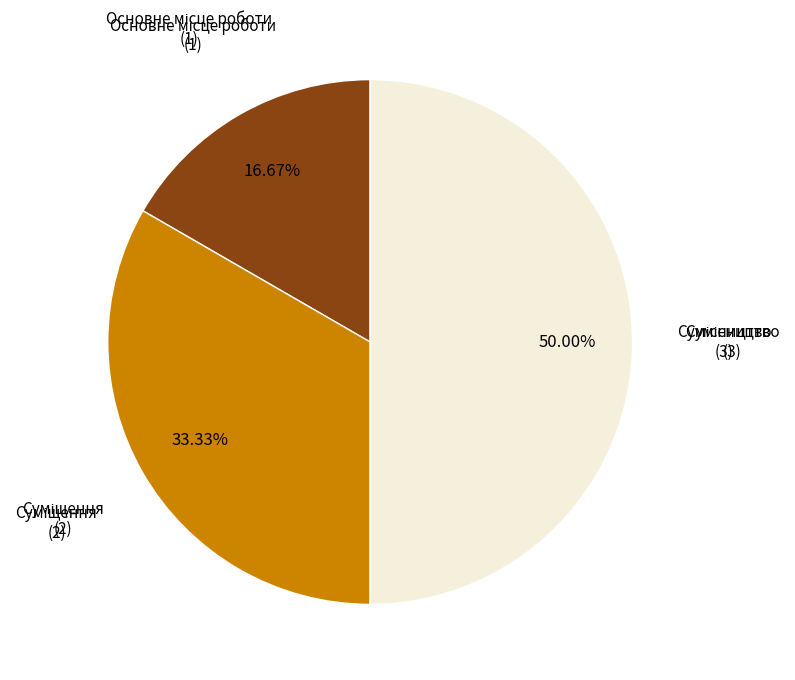

Count the number of slices in the pie.

3